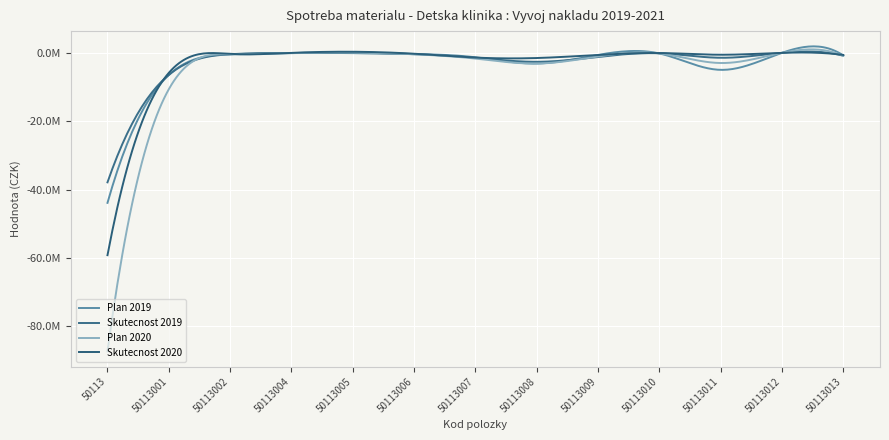

What is the value of the Plan 2020 point at the 10th from the left?

-190000.0